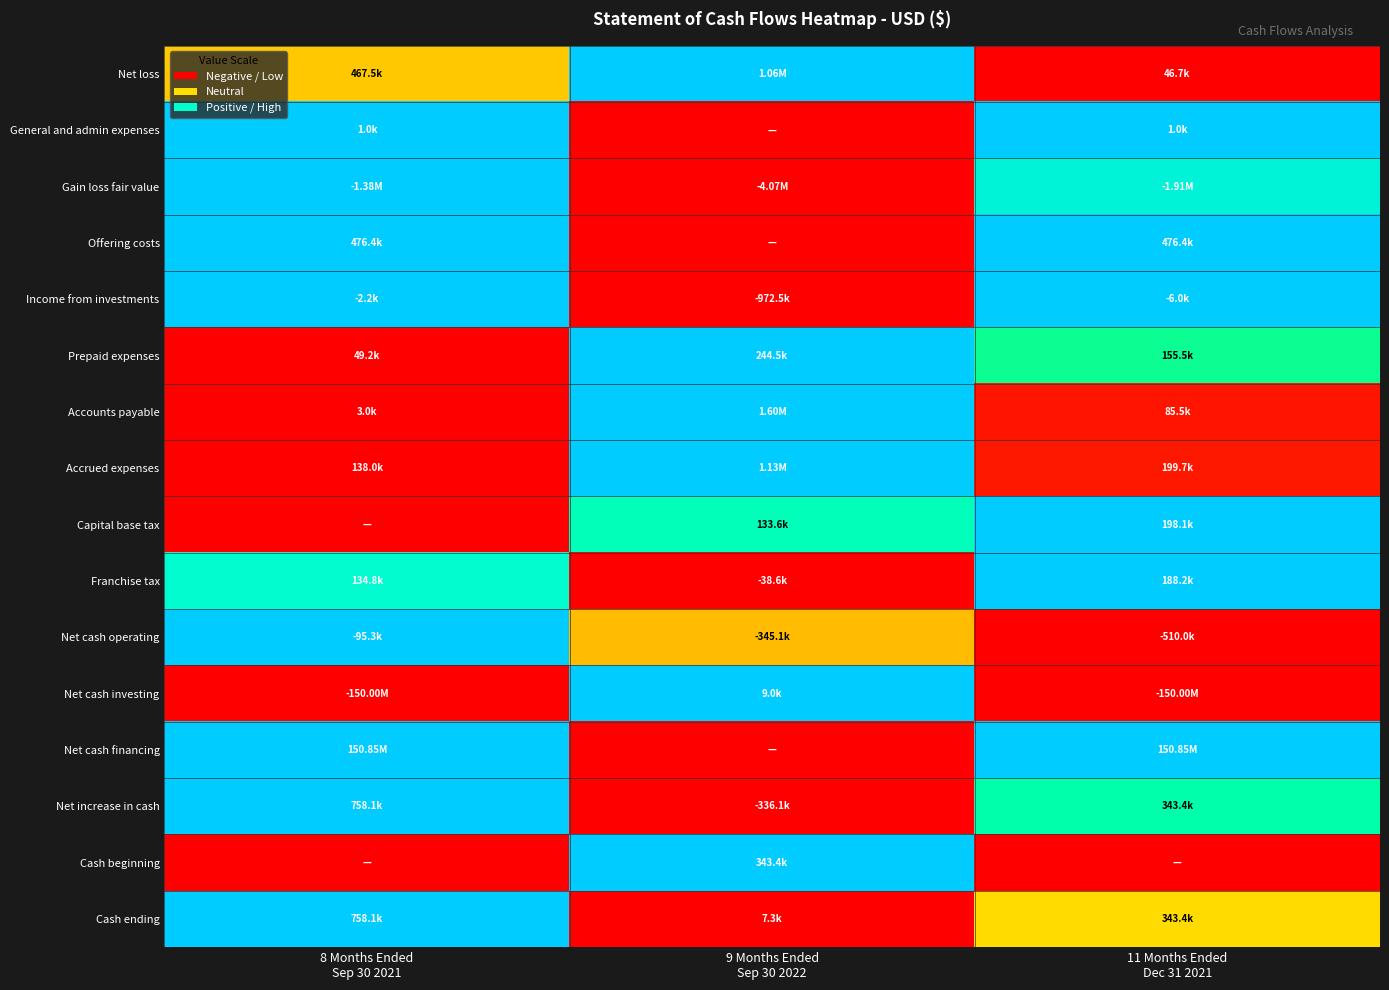

At which category is the sum across all series the highest?

8 Months Ended
Sep 30 2021